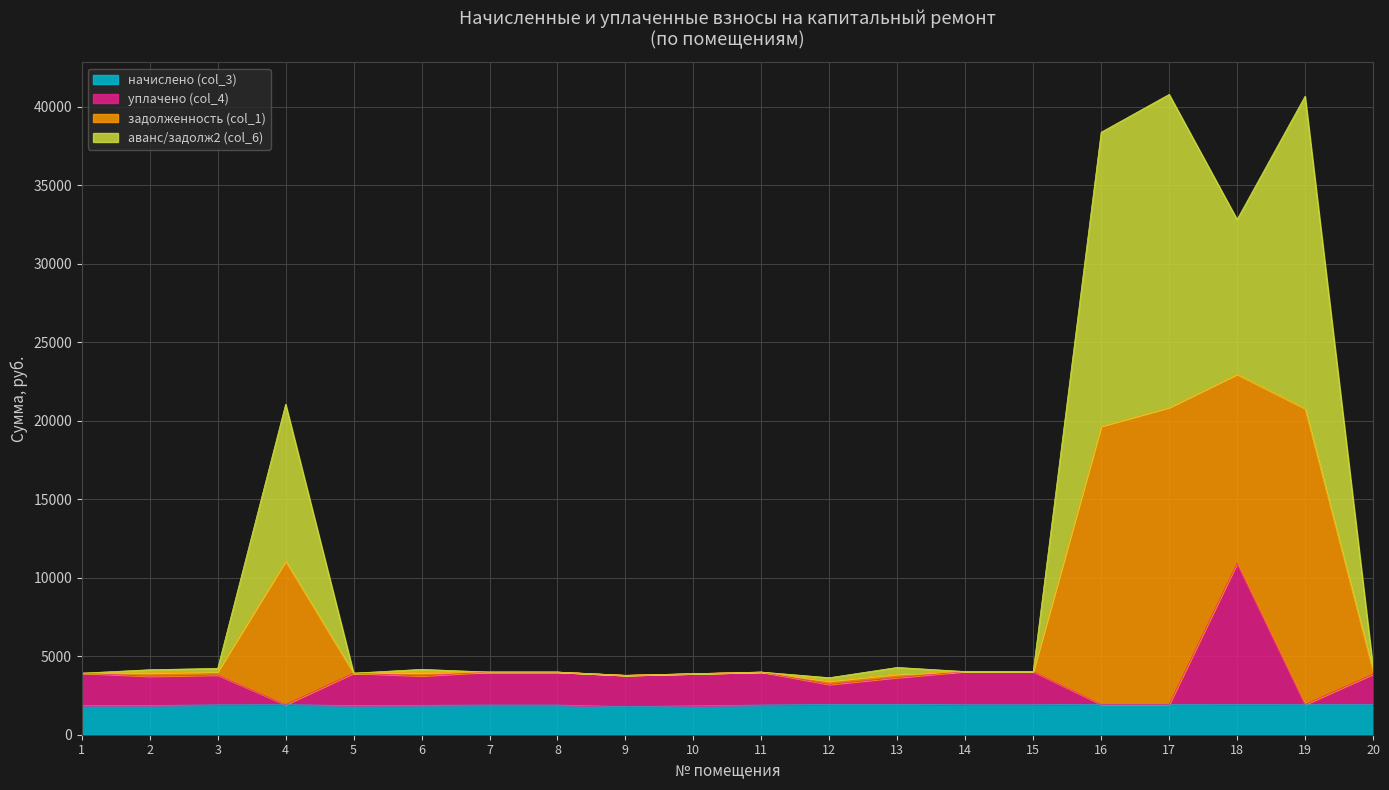

Between 8 and 12, which series saw the biggest shift?

уплачено (col_4)